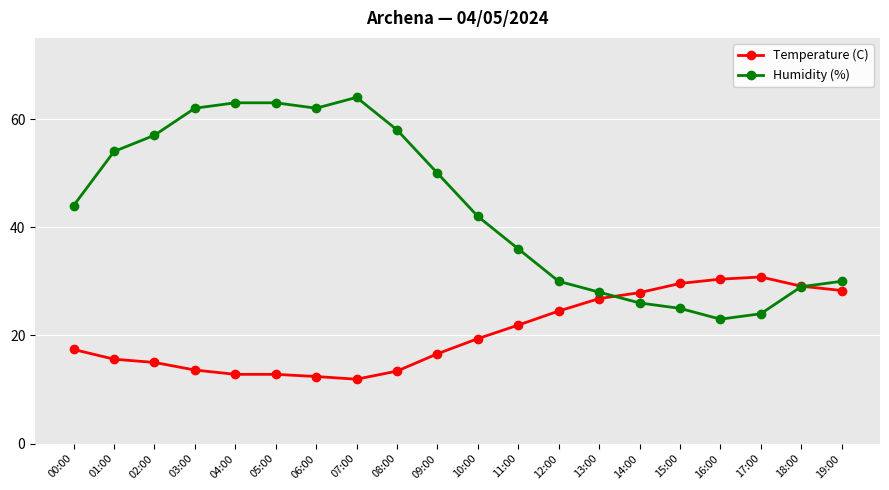

What is the smallest value displayed?

11.9